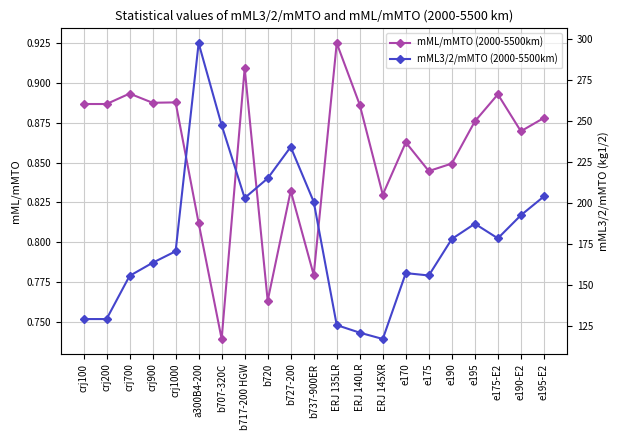

List the series in order of their overall mean, lowest first.

mML/mMTO (2000-5500km), mML3/2/mMTO (2000-5500km)